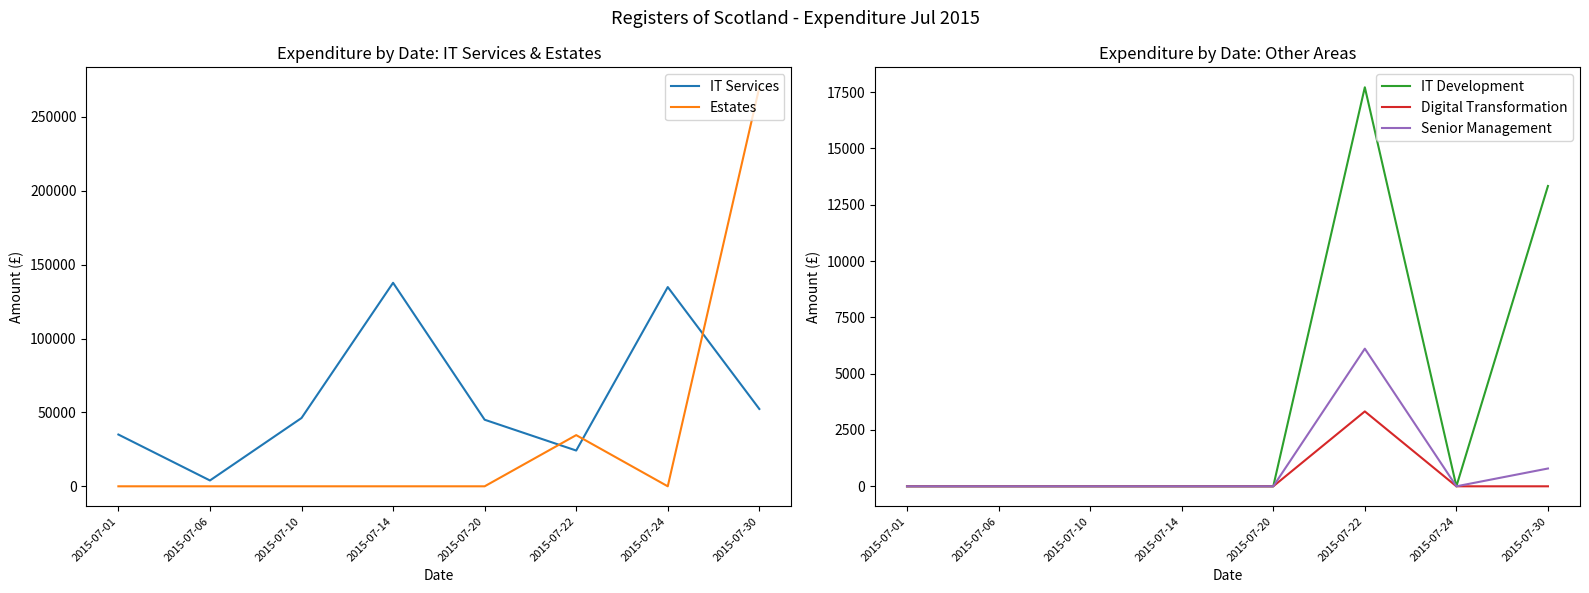

What is the spread (max minus min) of values at 2015-07-06?

3953.8